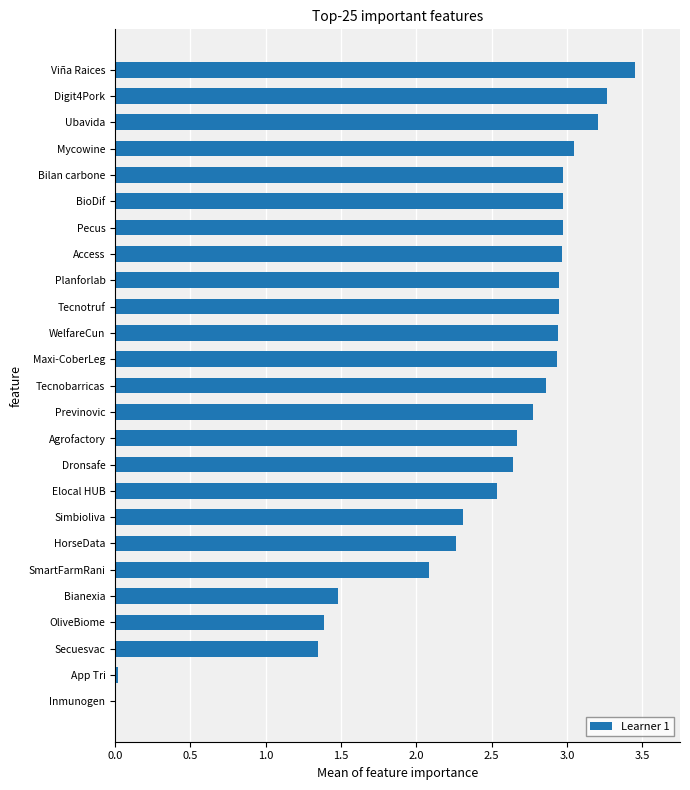

Between Viña Raices and SmartFarmRani, which is larger?

Viña Raices